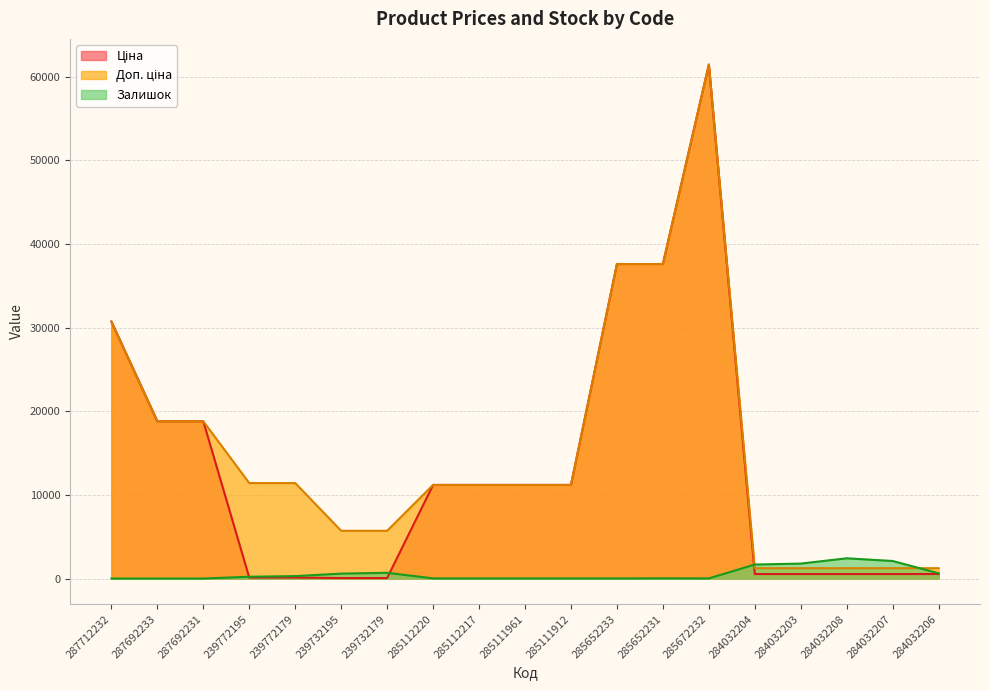

What value does the Доп. ціна series have at 287712232?

30717.1